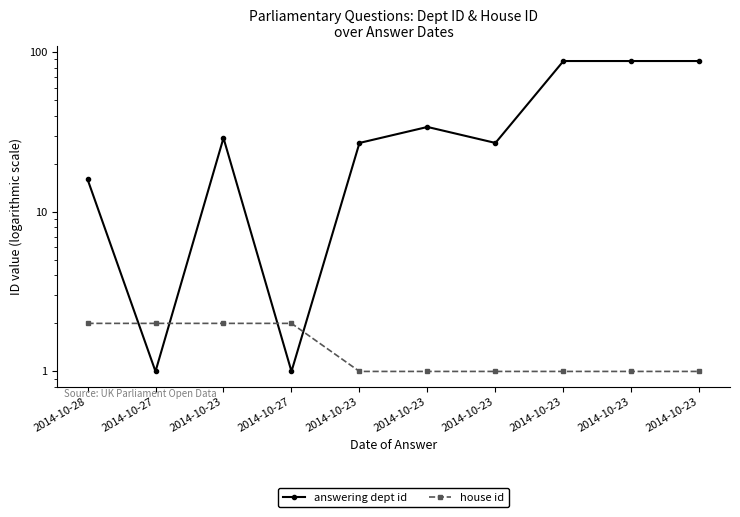

Between which two adjacent categories do answering dept id and house id first intersect?

2014-10-28 and 2014-10-27